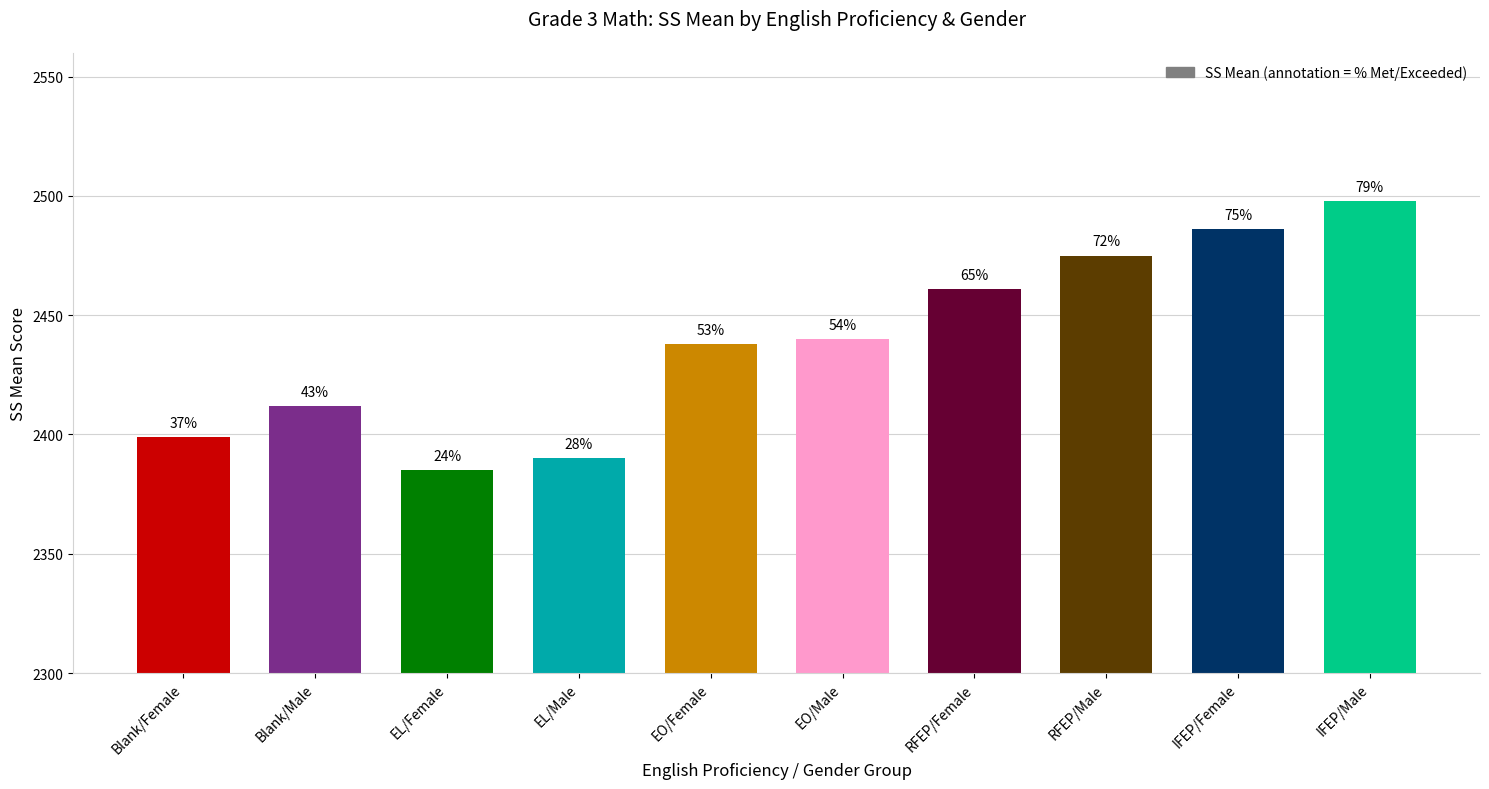

How many bars are there in total?

10